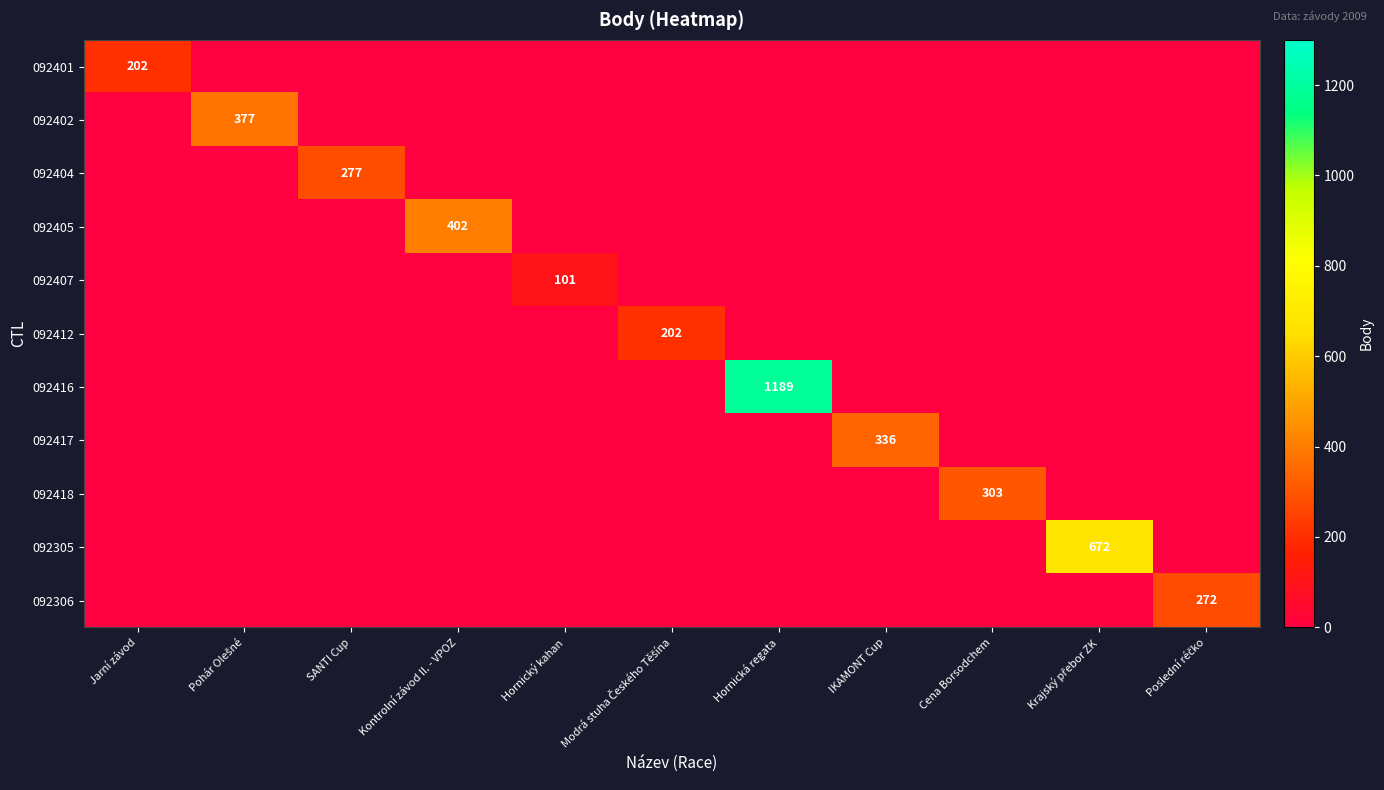

Is the value of 092417 at Kontrolní závod II. - VPOZ greater than the value of 092405 at Jarní závod?

No